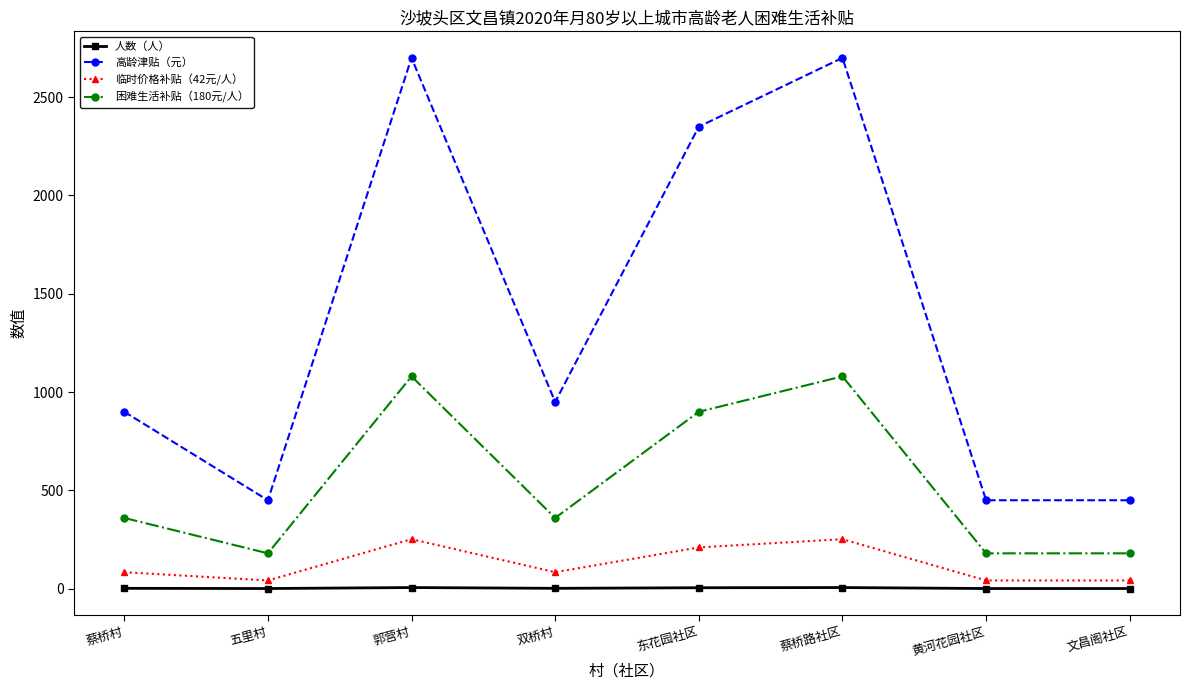

What is the maximum value shown in the chart?

2700